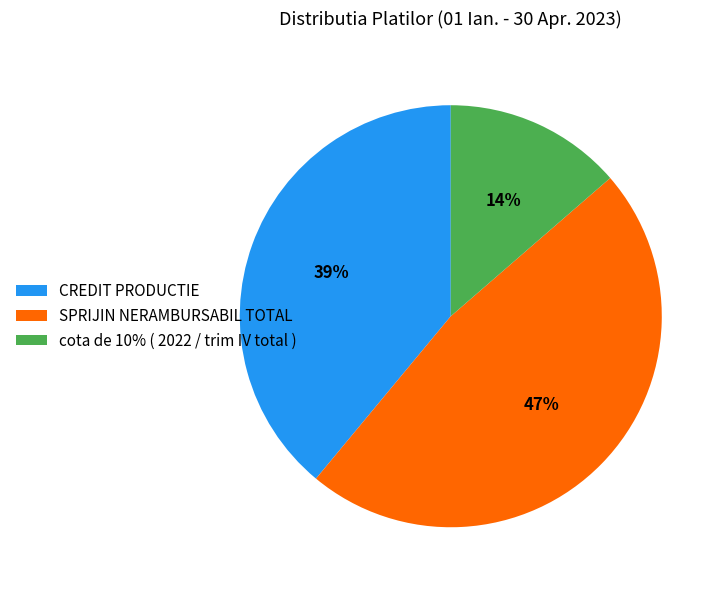

Does SPRIJIN NERAMBURSABIL TOTAL account for over 50% of the chart?

No